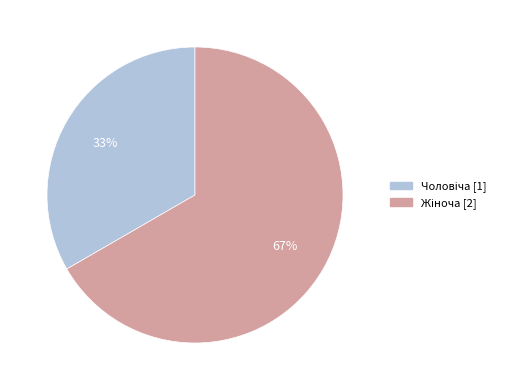

Is there a majority slice in this chart?

Yes